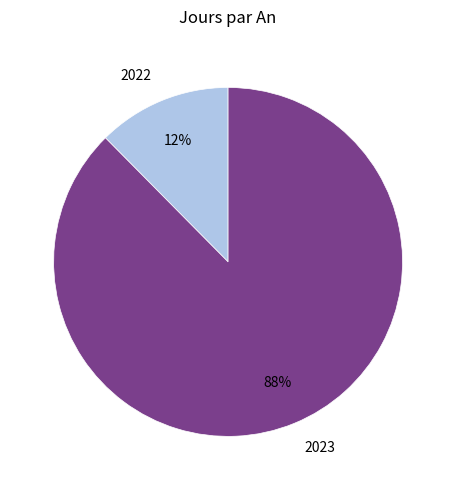

What percentage is the 2022 slice, to the nearest percent?

12%